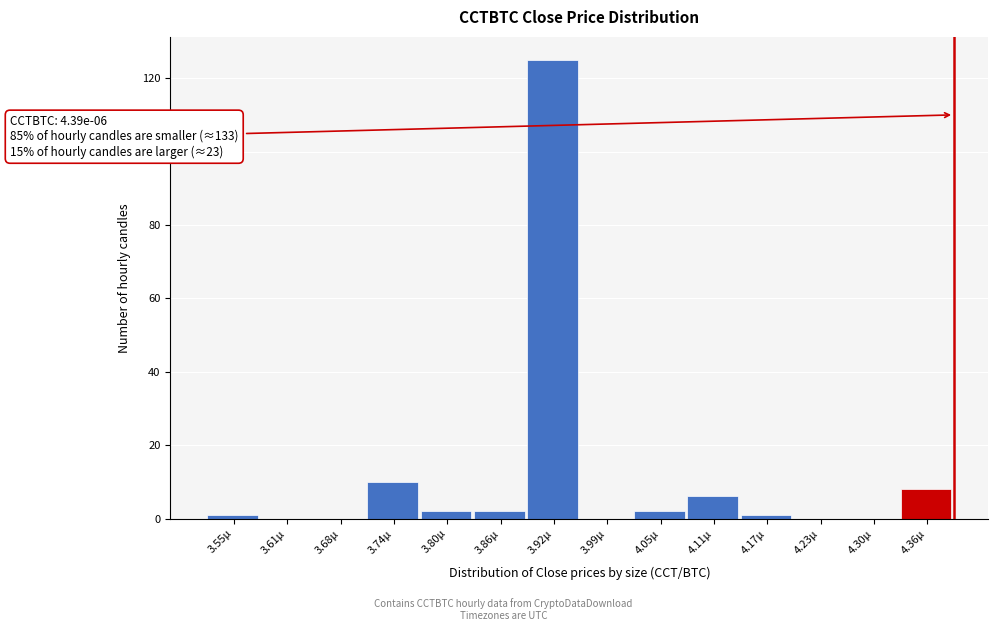

Which range on the x-axis has the tallest bar?

3.89 to 3.96